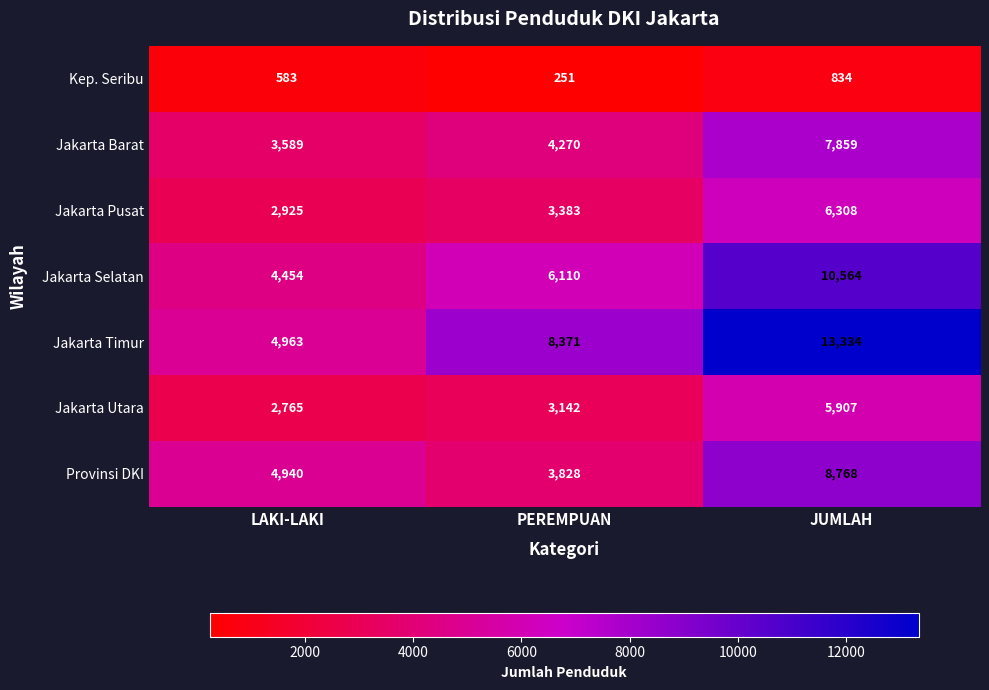

What is the minimum value shown in the chart?

251